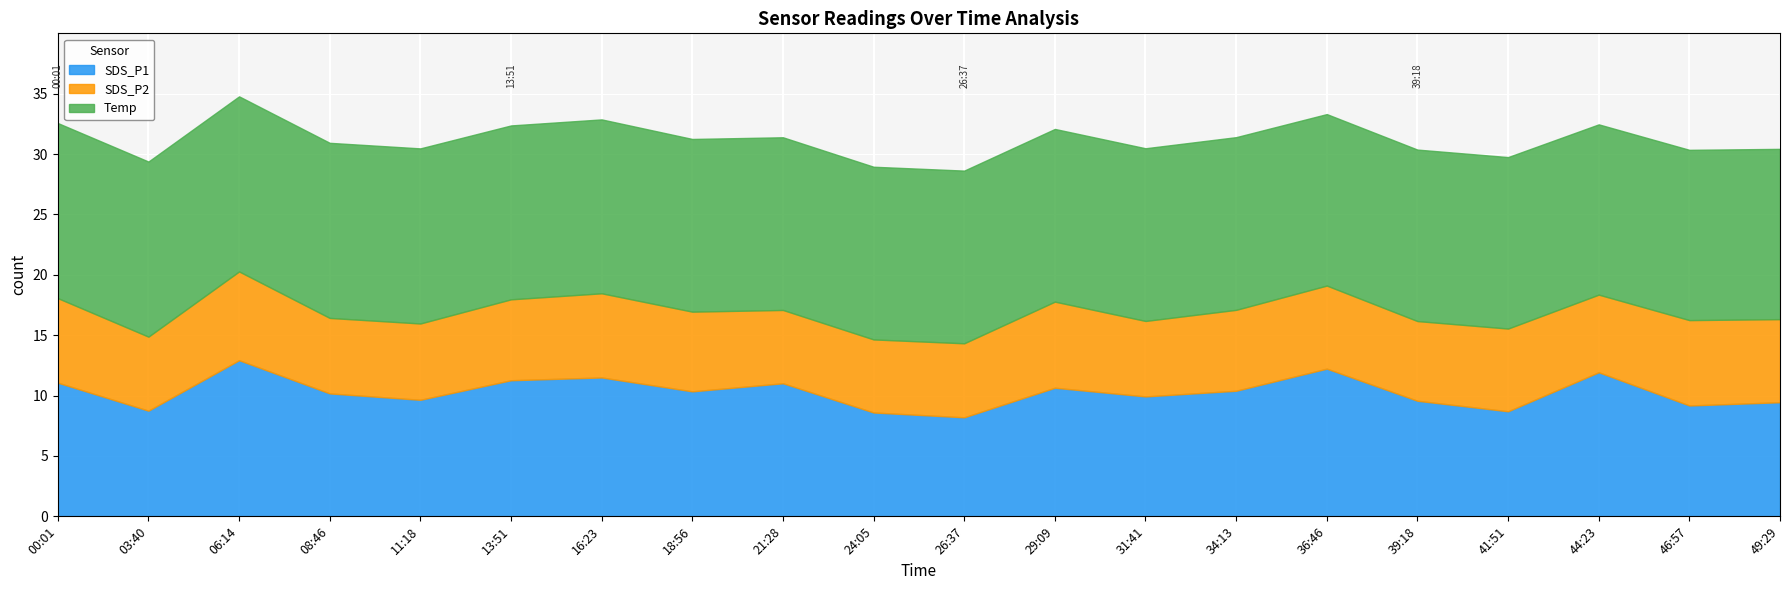

Rank the series at 41:51 from lowest to highest value.

SDS_P2, SDS_P1, Temp